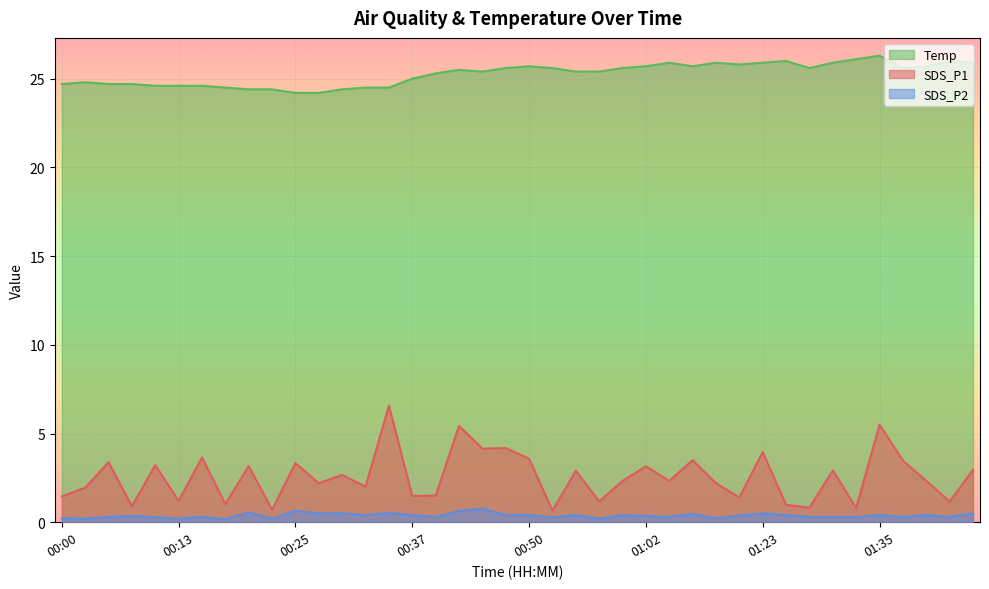

What is the difference between the maximum and minimum values in the Temp series?

2.1